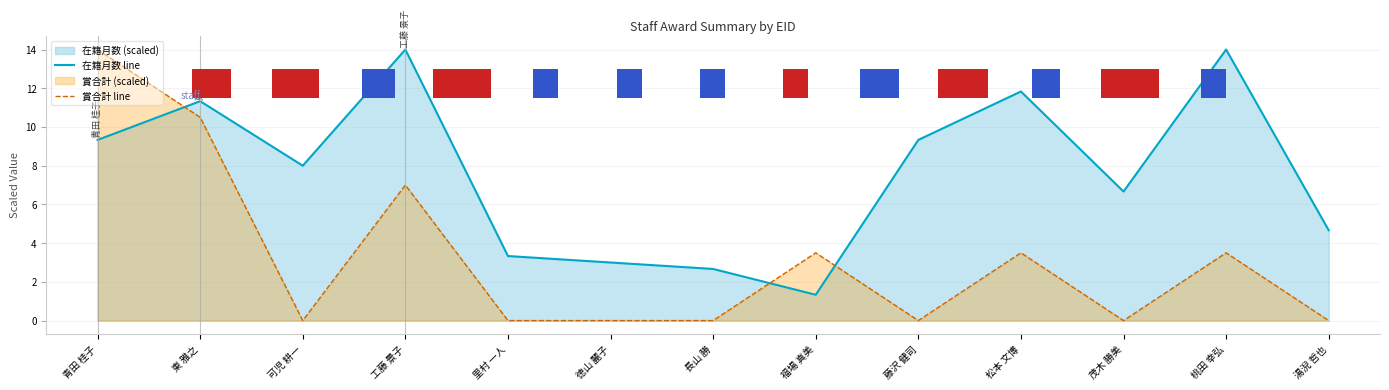

The 賞合計 line series shows 2.0 at 福場 真美. True or false?

False